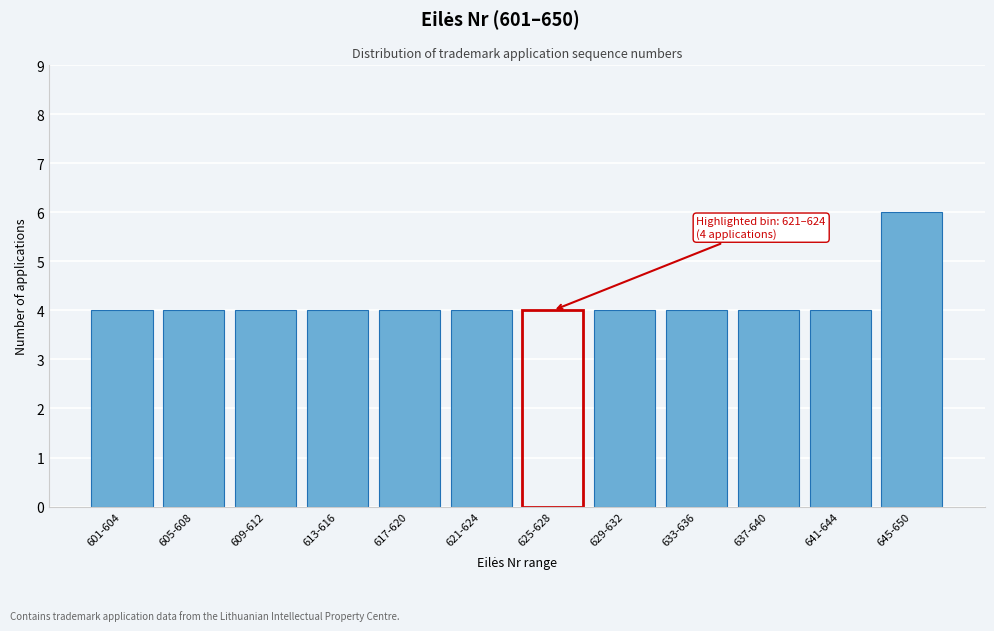

Reading left to right, transcribe all the data shown in this chart.

4	4	4	4	4	4	4	4	4	4	4	6